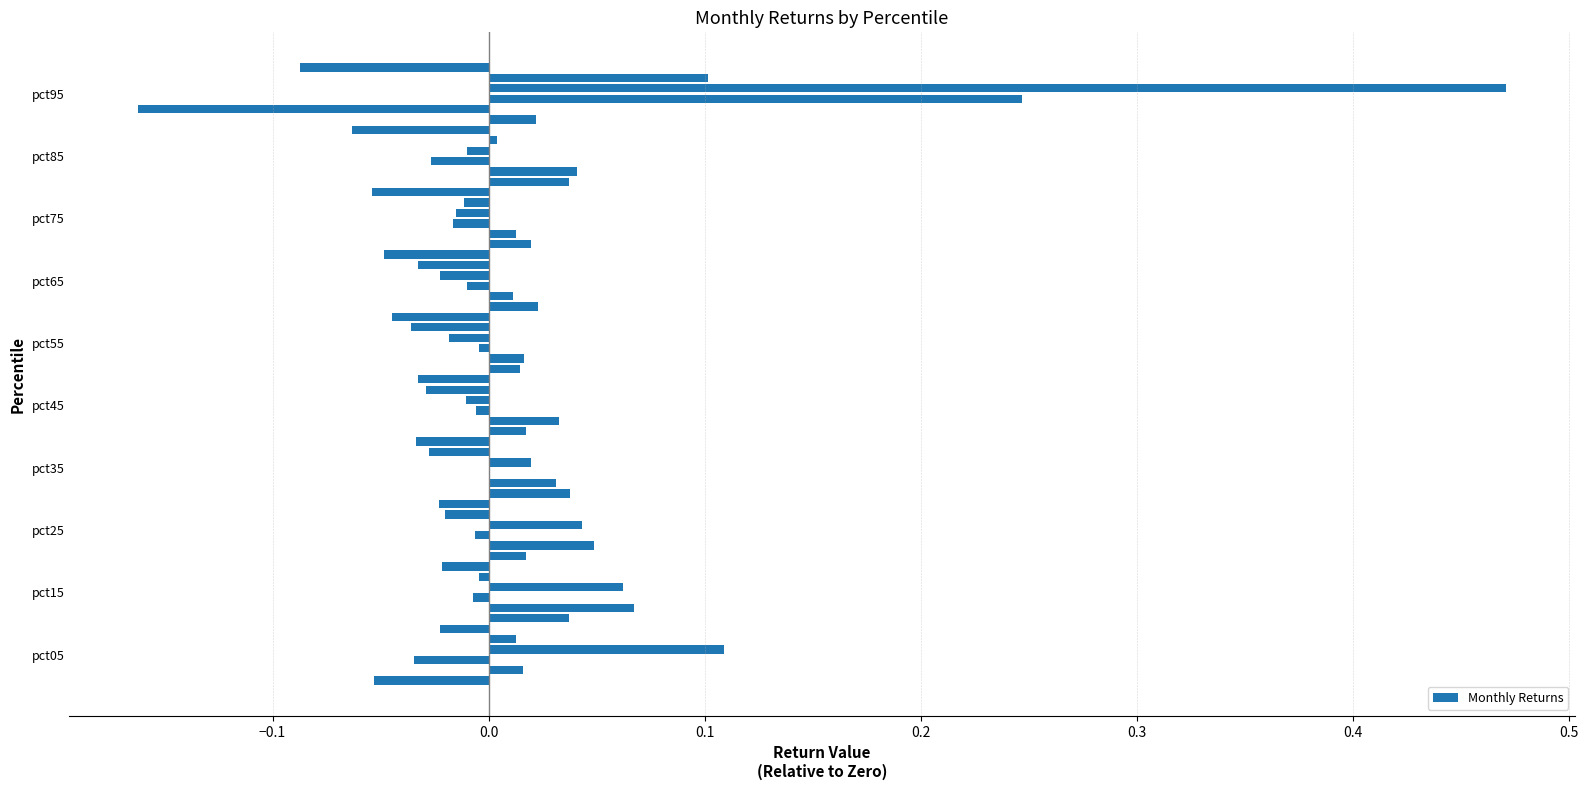

How many distinct data groups are displayed?

1